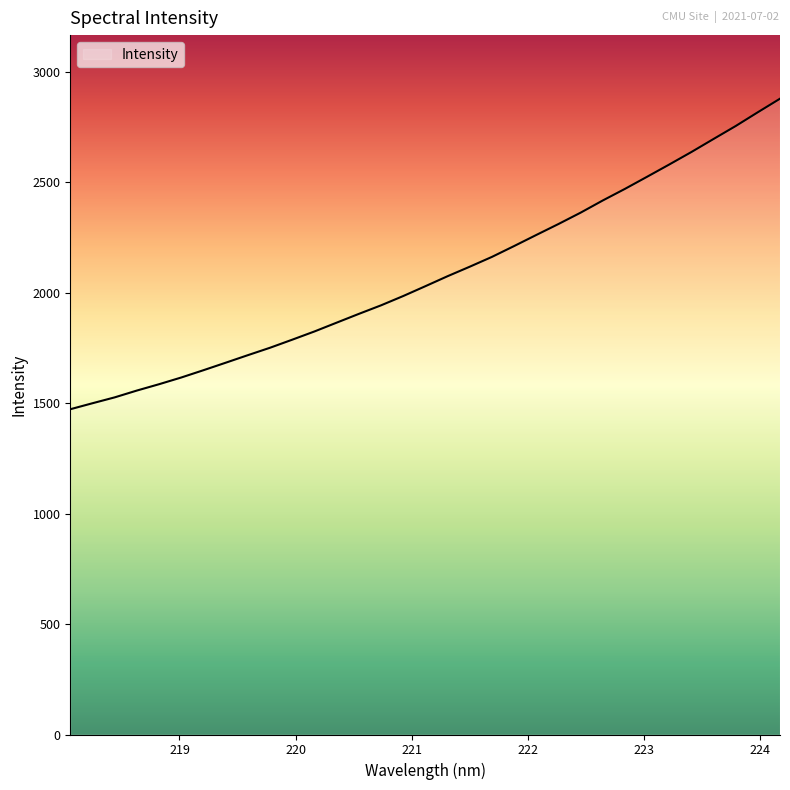

What is the greatest value displayed?

2879.2